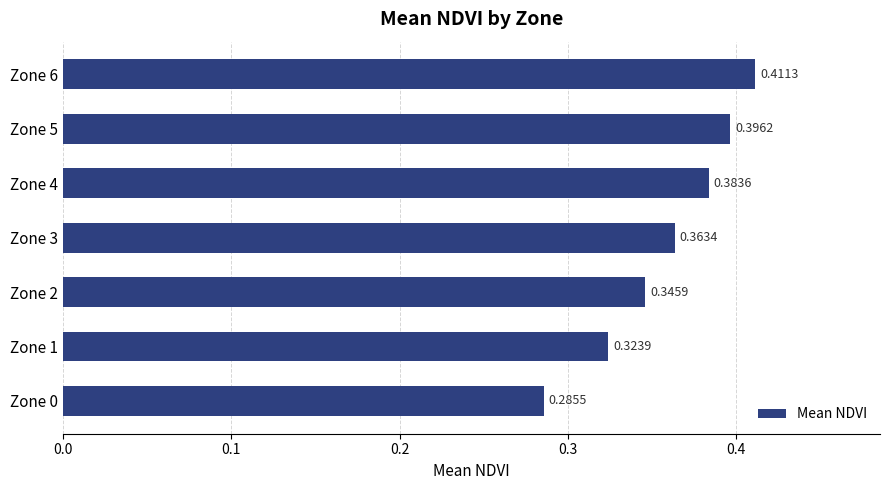

Rank the categories by value from highest to lowest.

Zone 6, Zone 5, Zone 4, Zone 3, Zone 2, Zone 1, Zone 0